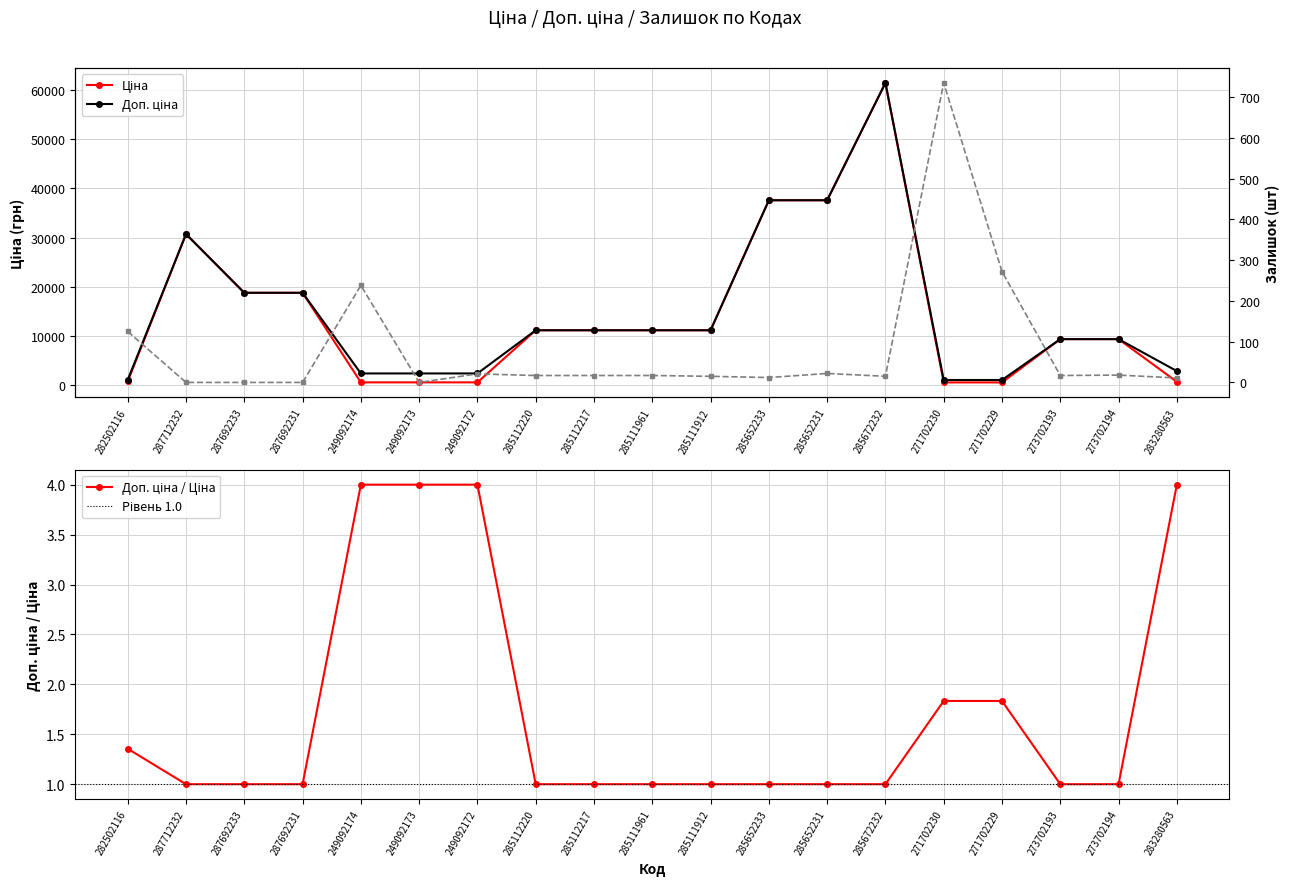

What is the total value across all series at 285672232?

122883.5